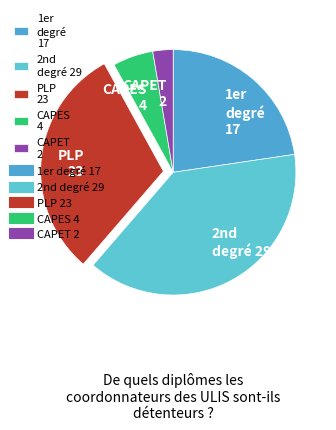

Which category has the smallest portion of the pie?

CAPET 2